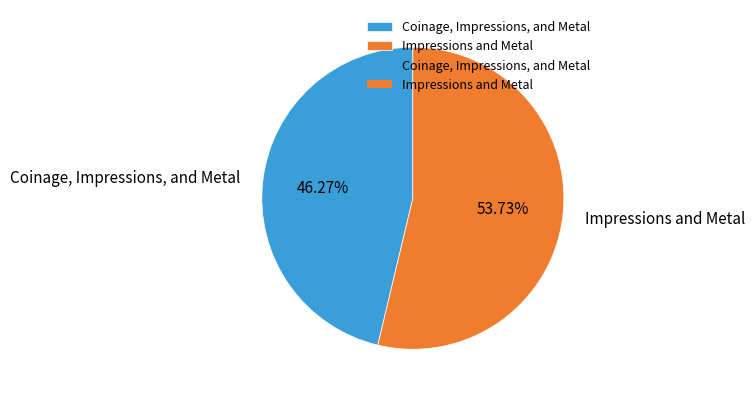

Does any single category account for the majority?

Yes